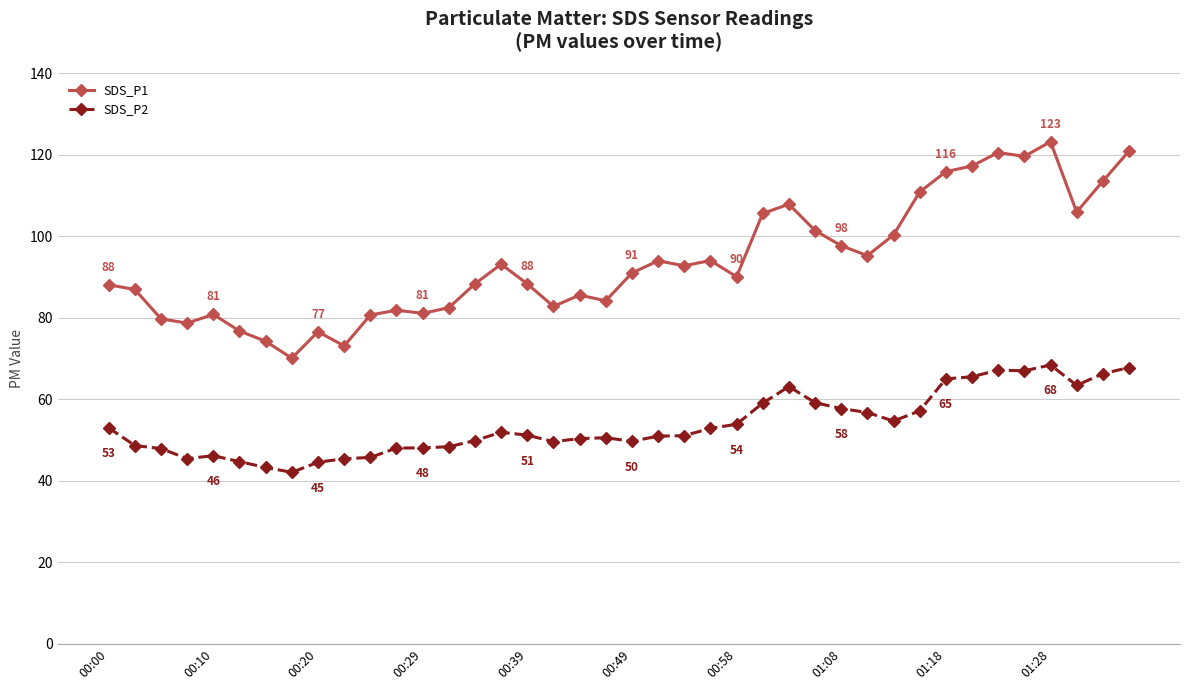

What is the average value of the SDS_P1 series?

93.7